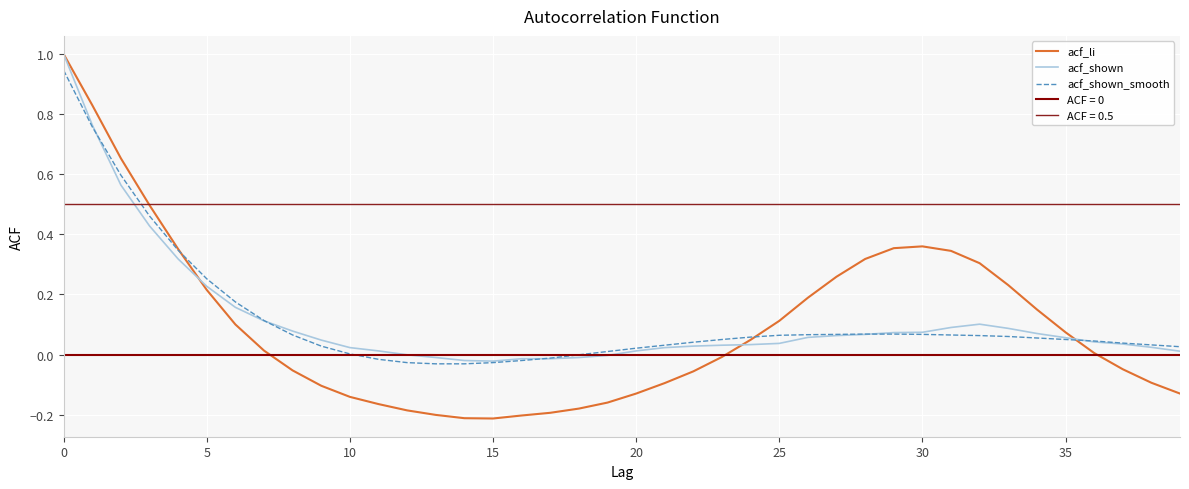

How many times do acf_li and acf_shown cross each other?

3